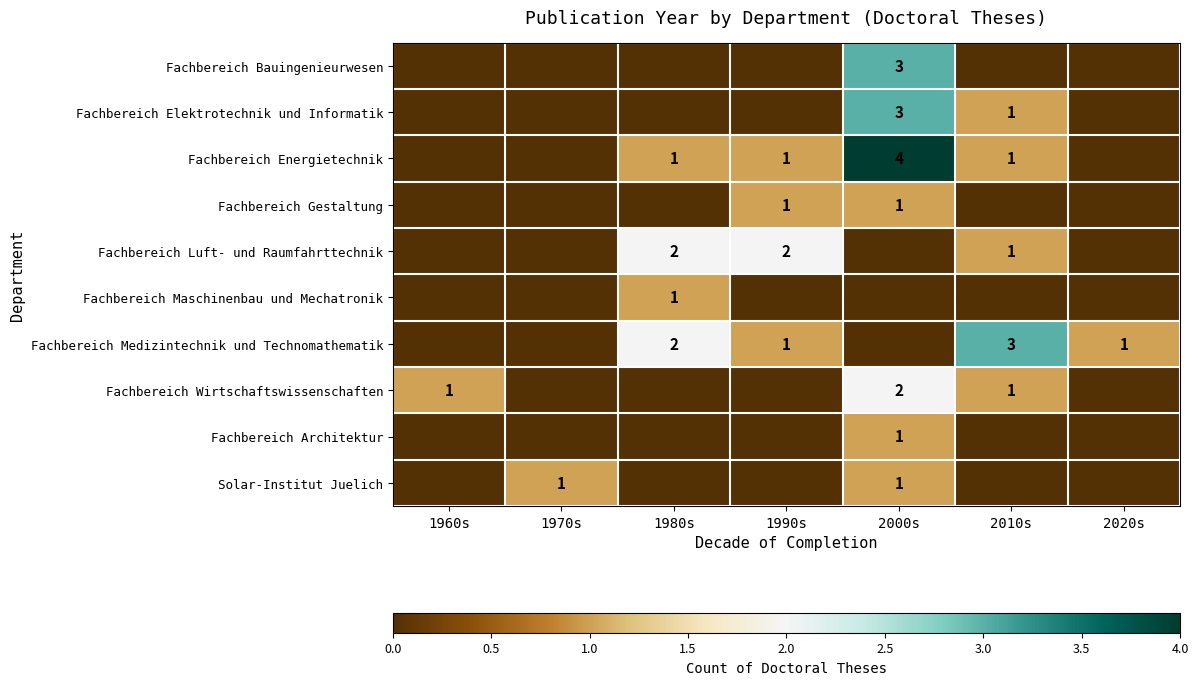

Is the value of Fachbereich Gestaltung at 2000s greater than the value of Fachbereich Luft- und Raumfahrttechnik at 1990s?

No